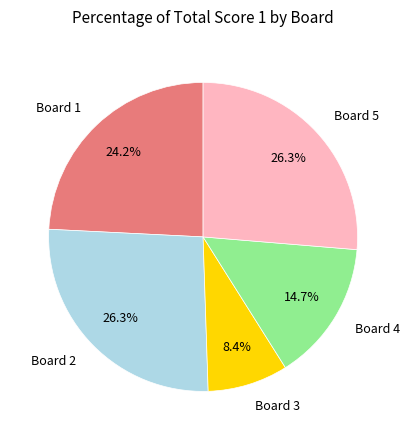

What is the smallest slice in the pie chart?

Board 3